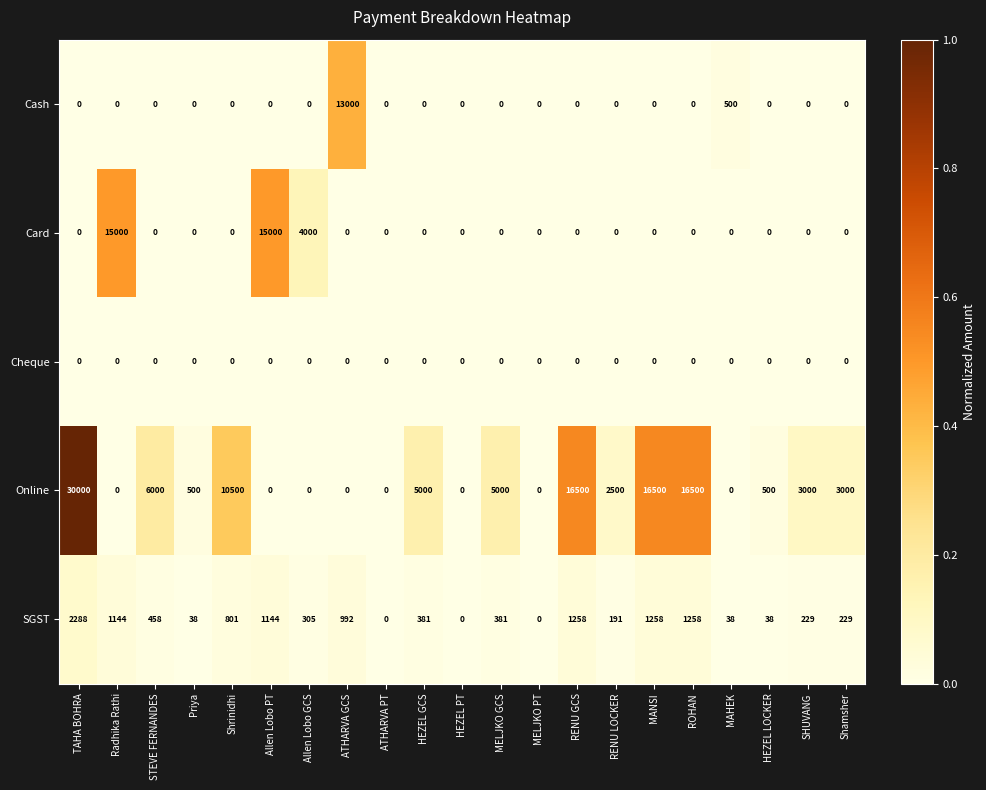

At which category is the sum across all series the highest?

TAHA BOHRA